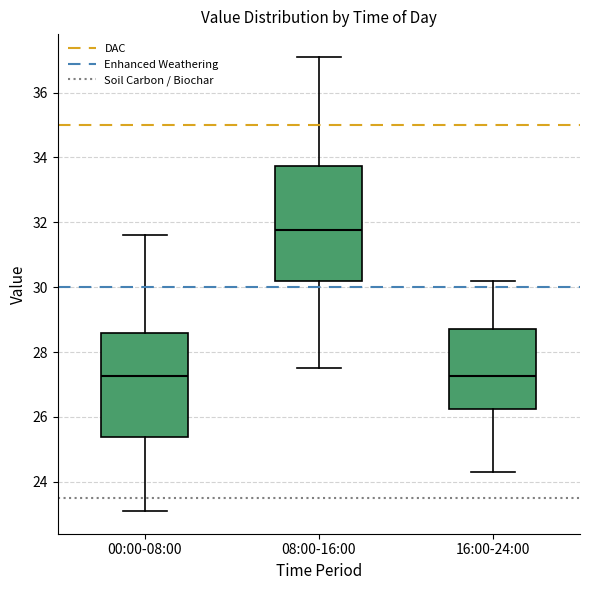

Comparing the boxes themselves (not the whiskers), which one is the tallest?

08:00-16:00